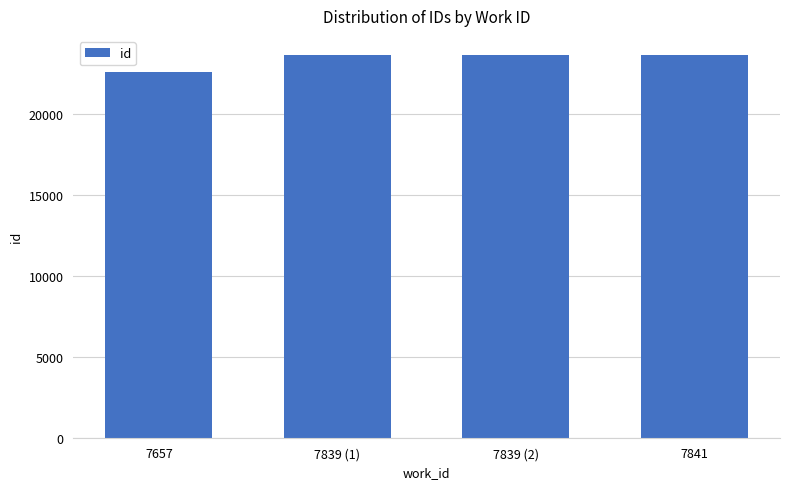

At which category does the chart reach its minimum across all series?

7657